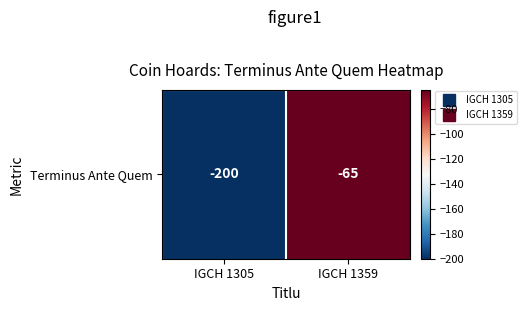

What is the average value?

-132